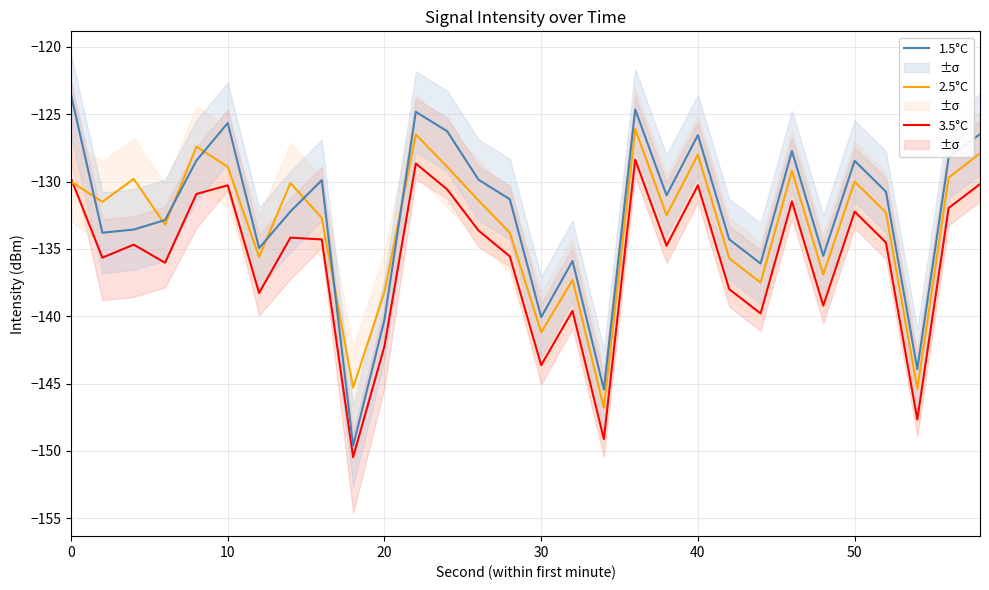

True or false: 3.5°C has a value of -201.4 at 20.

False